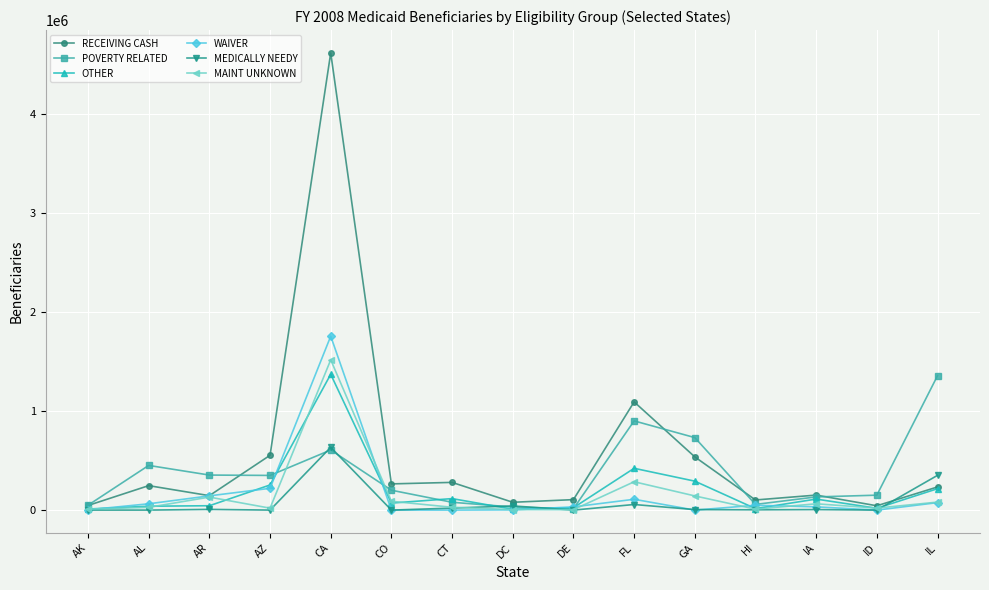

What are all the series names shown in the legend?

RECEIVING CASH, POVERTY RELATED, OTHER, WAIVER, MEDICALLY NEEDY, MAINT UNKNOWN